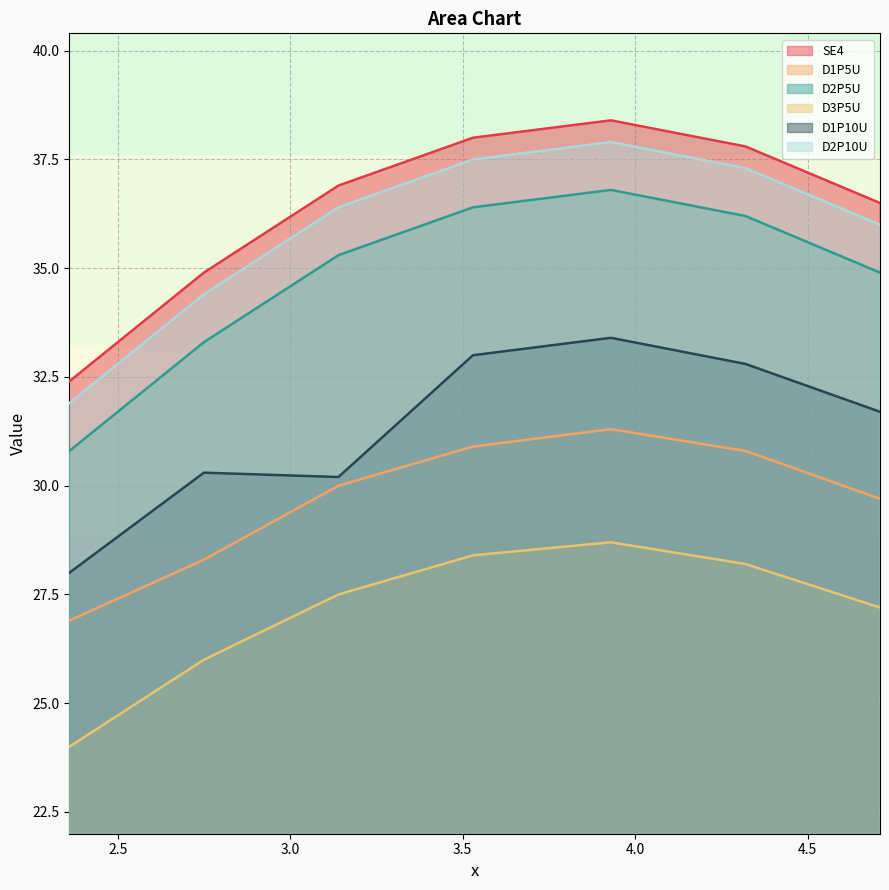

Is the value of SE4 at 4.32 greater than the value of D2P10U at 2.75?

Yes